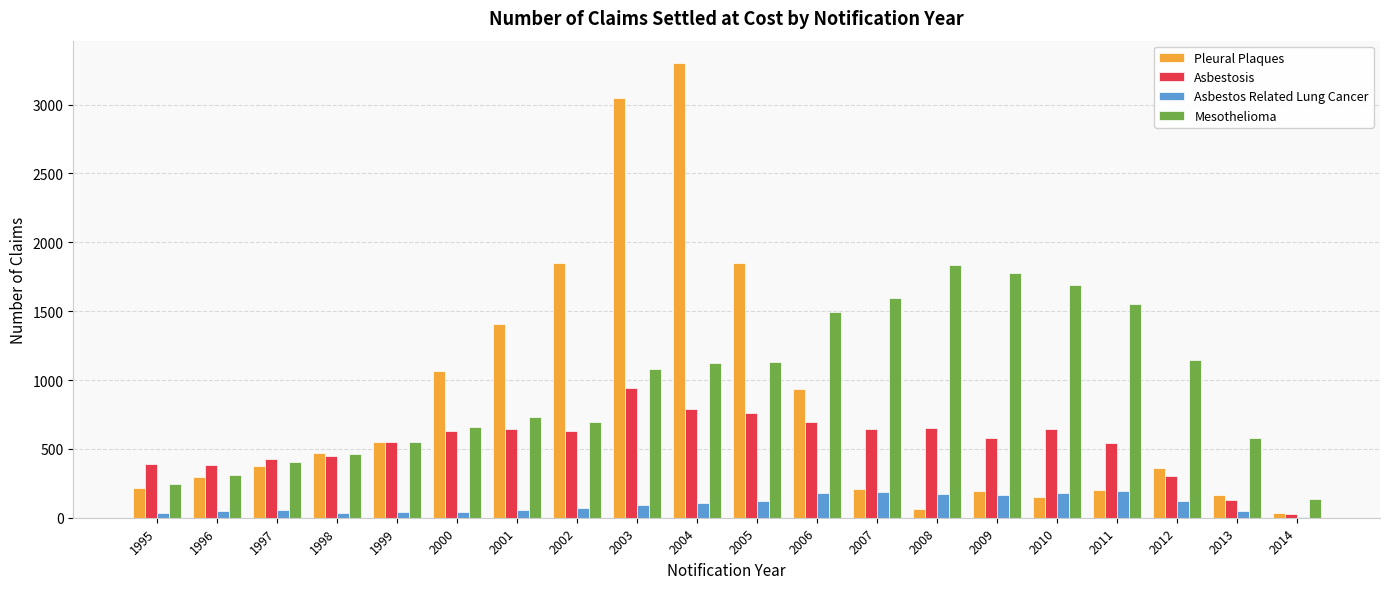

At which category is the sum across all series the highest?

2004